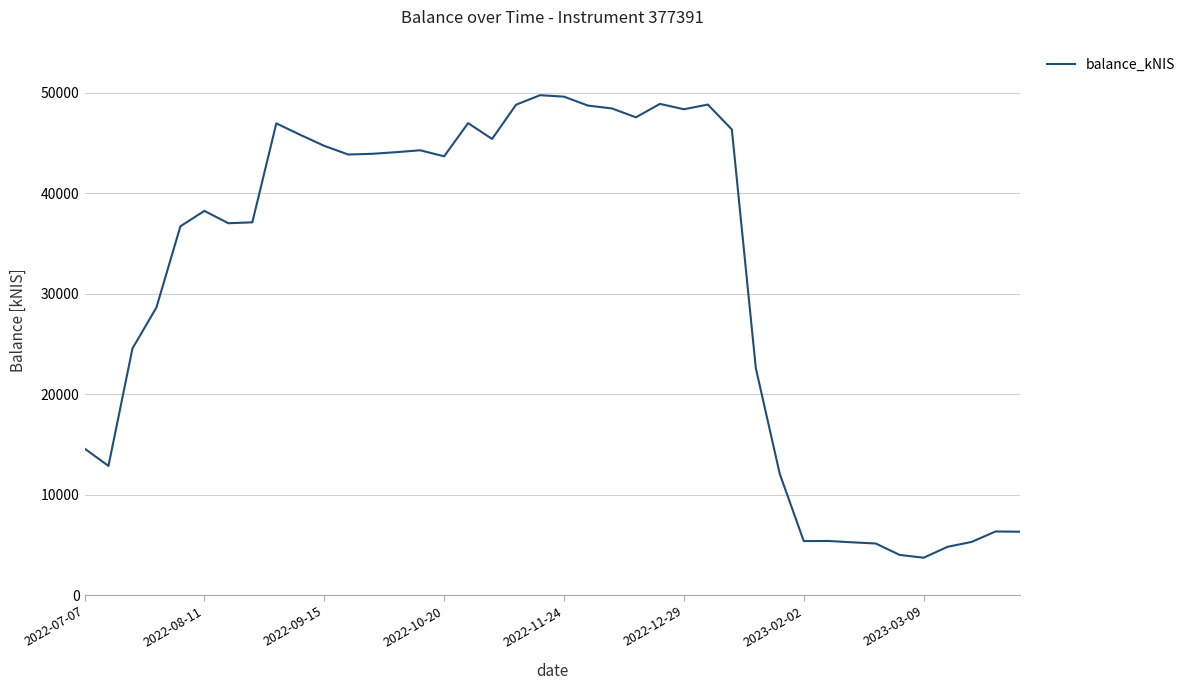

What is the difference between the maximum and minimum values?

46045.6